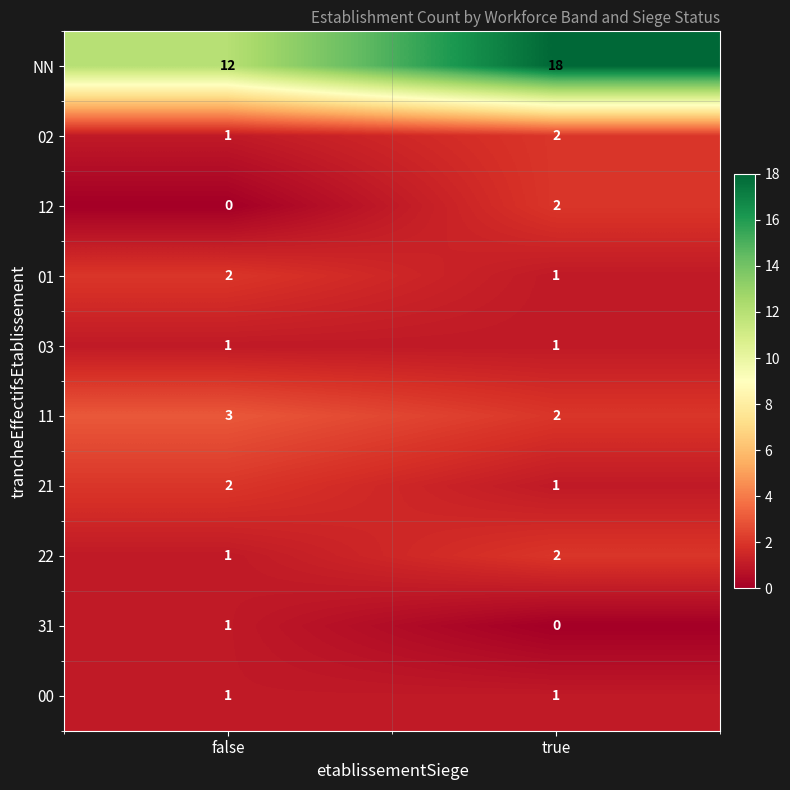

What is the total value across all series at false?

24